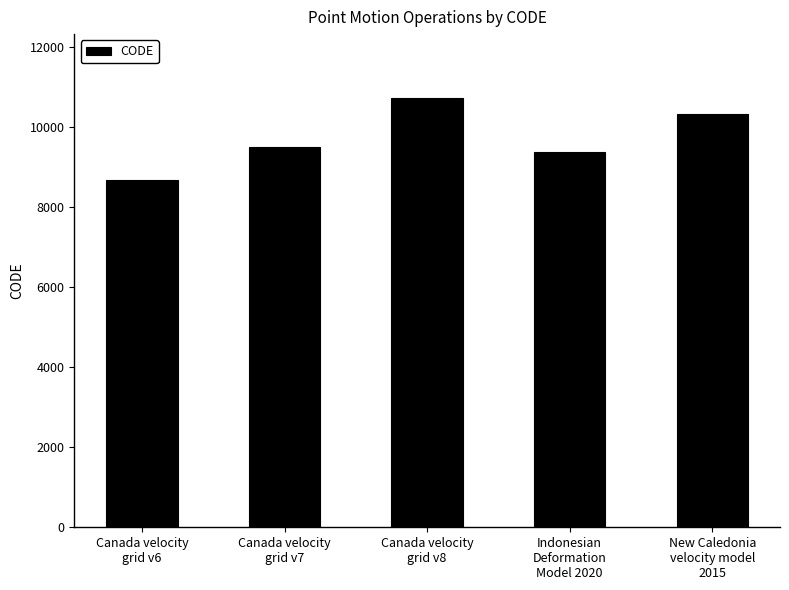

Which has a higher value, Canada velocity
grid v8 or Canada velocity
grid v6?

Canada velocity
grid v8